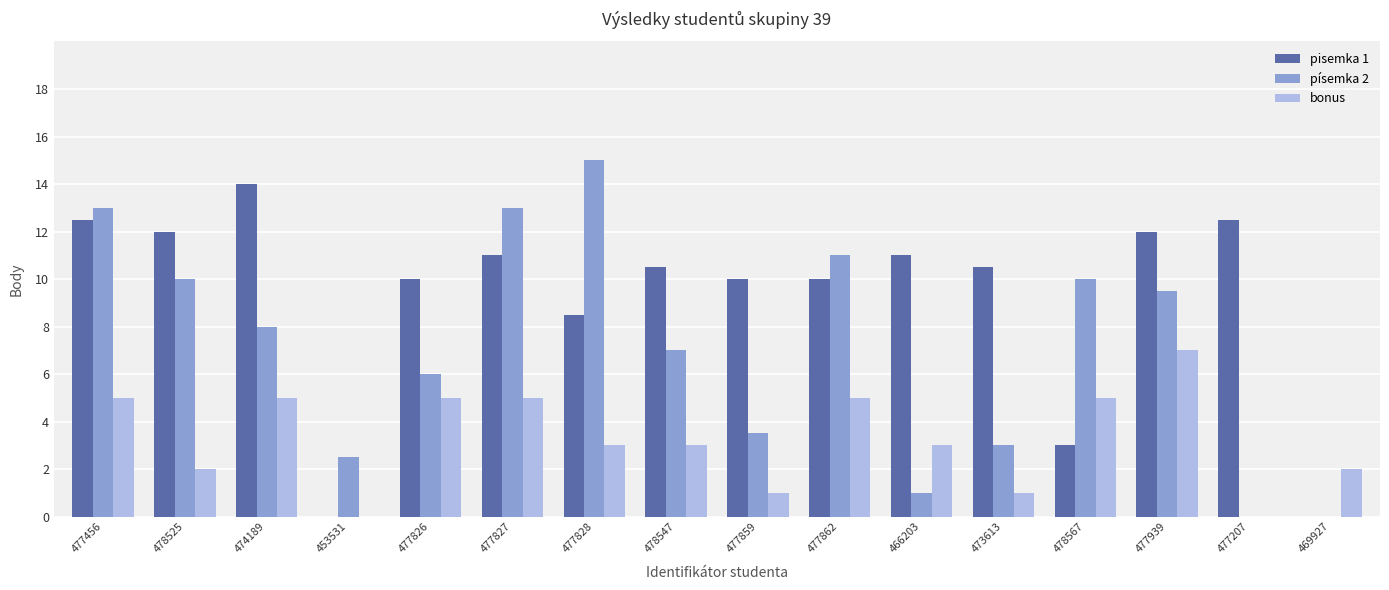

Which series changed the most between 474189 and 453531?

pisemka 1